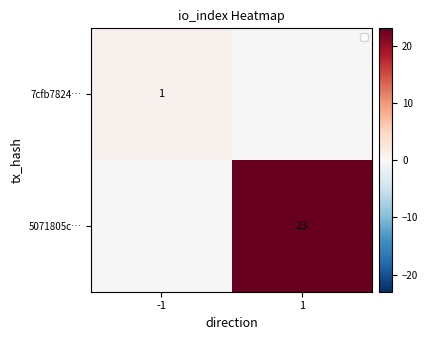

The 7cfb7824… series shows 2 at -1. True or false?

False